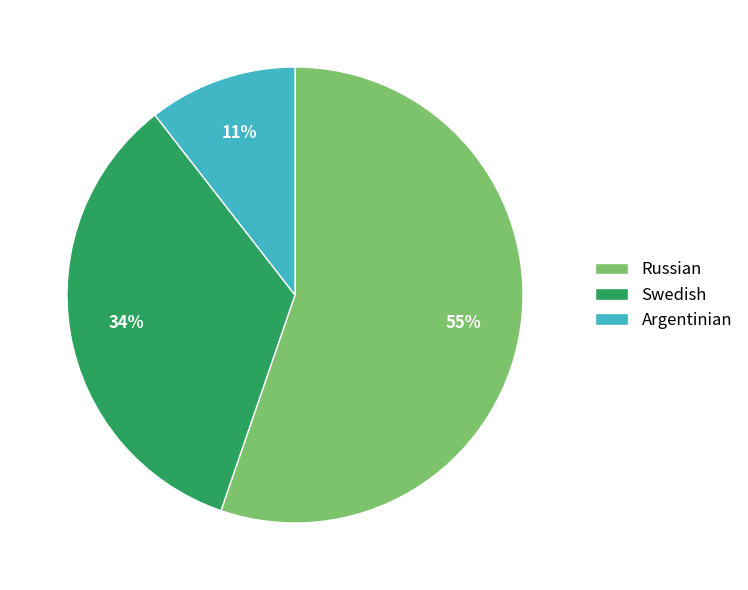

Is it true that Russian is 55% of the pie?

True